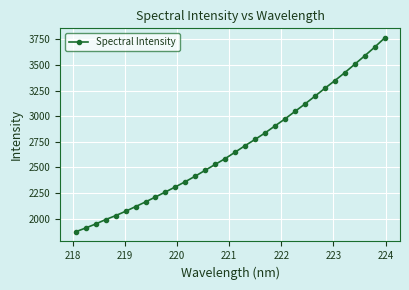

What is the difference between the second highest and second lowest values?

1764.5